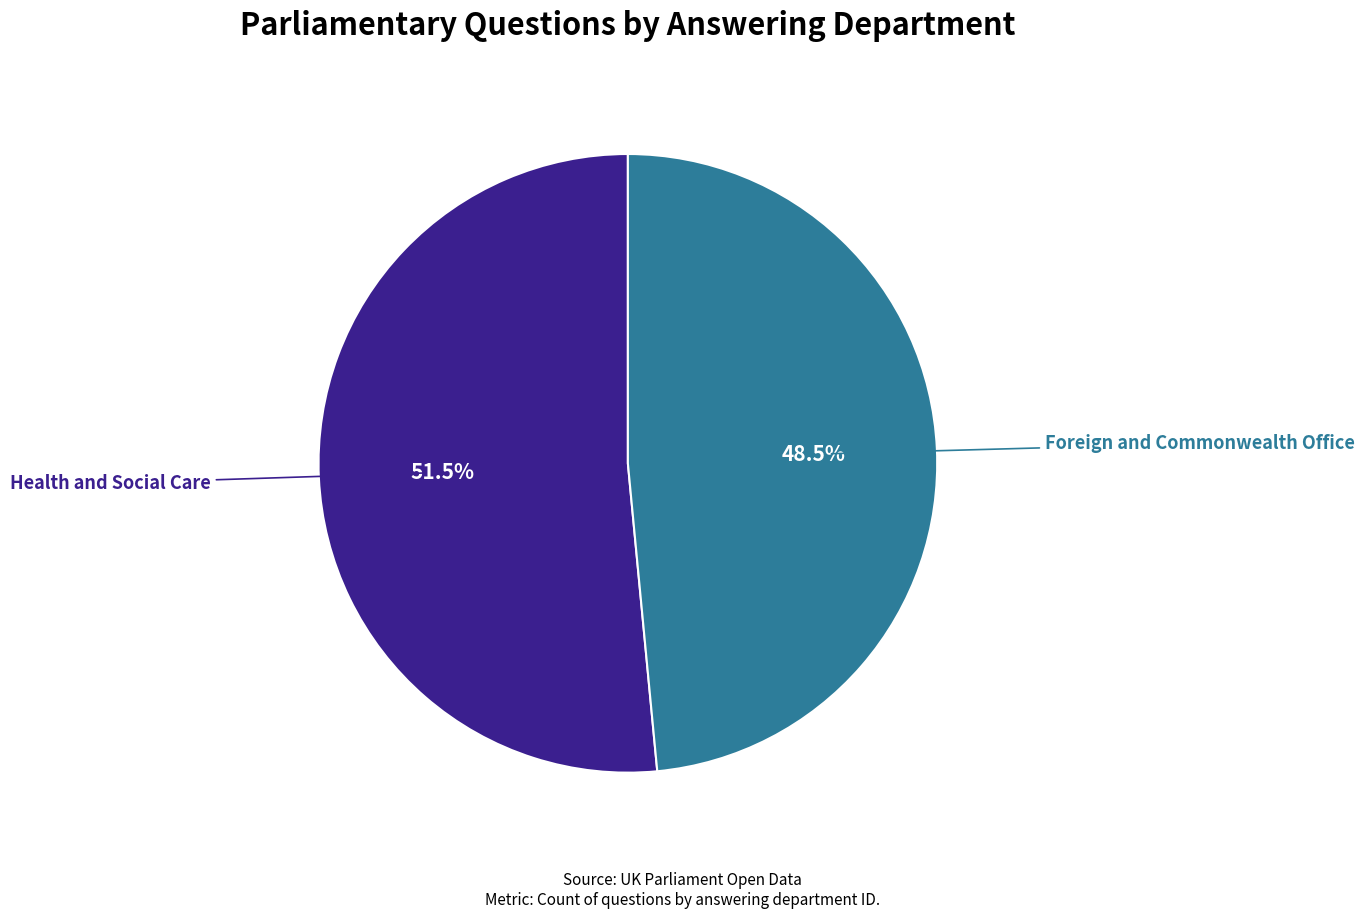

Is Health and Social Care the majority of the pie?

Yes